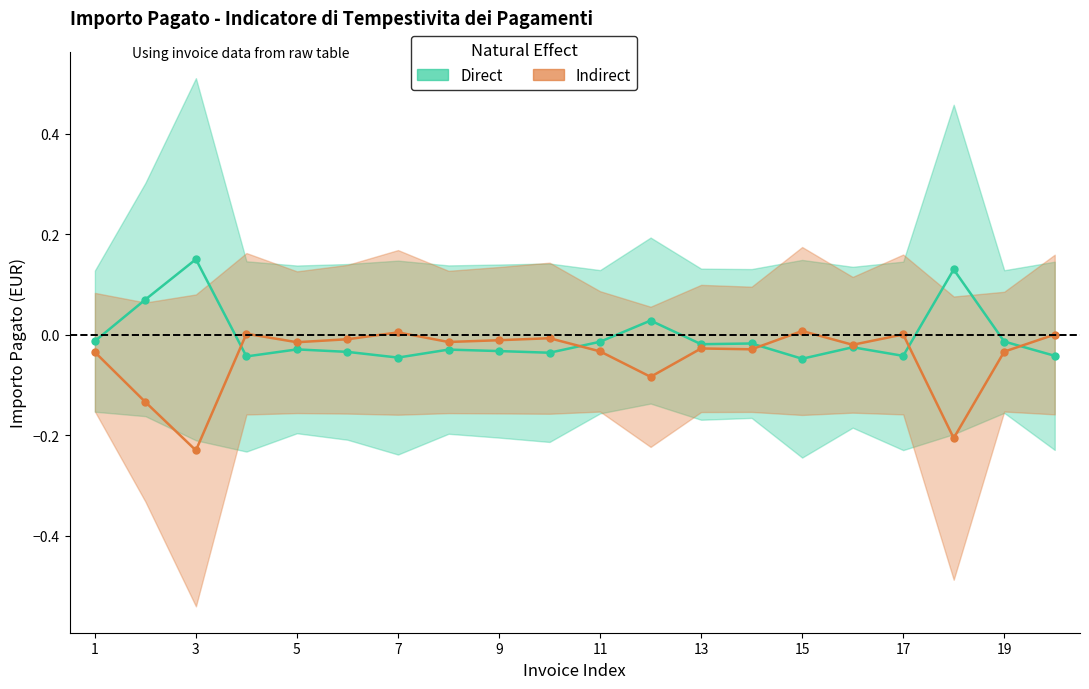

Is the value of Direct at 1 greater than the value of Indirect at 3?

Yes